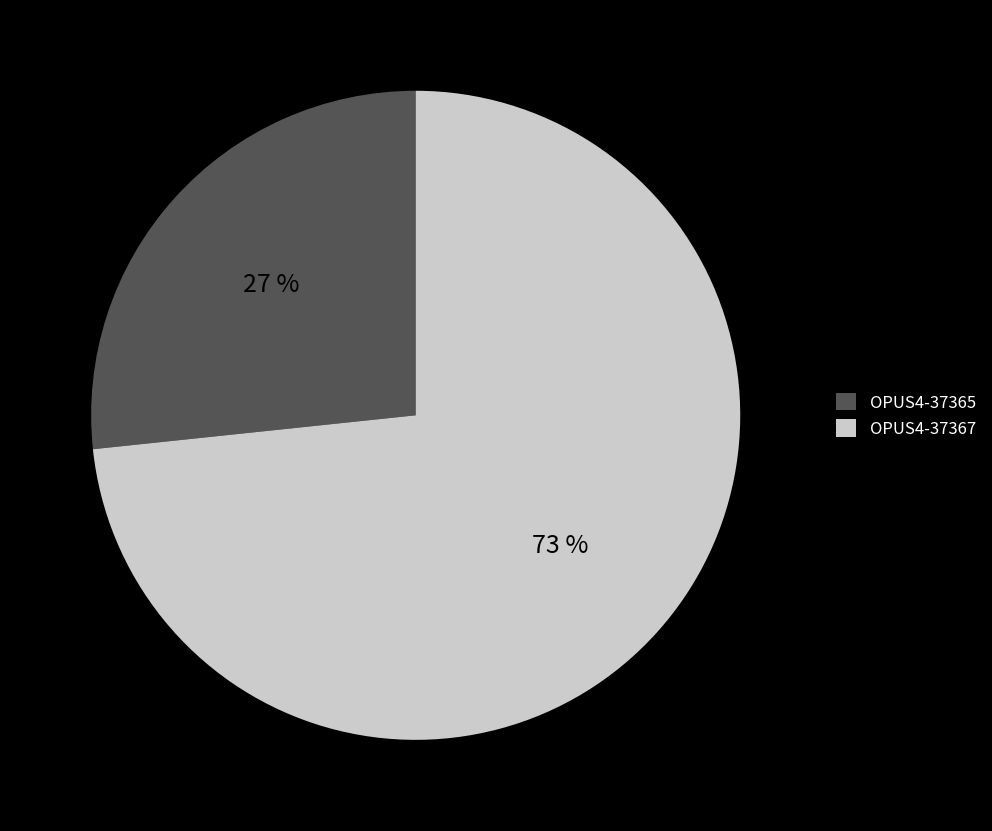

The OPUS4-37367 slice represents 73% of the pie. True or false?

True